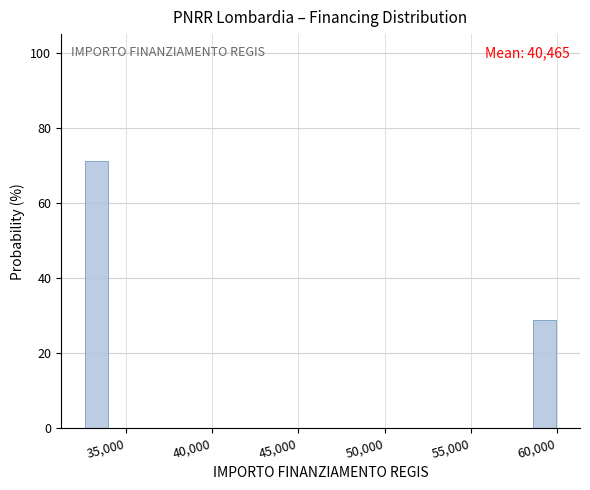

Around what value on the x-axis is the tallest bar? Give the approximate position of its centre, as read against the axis.

33500